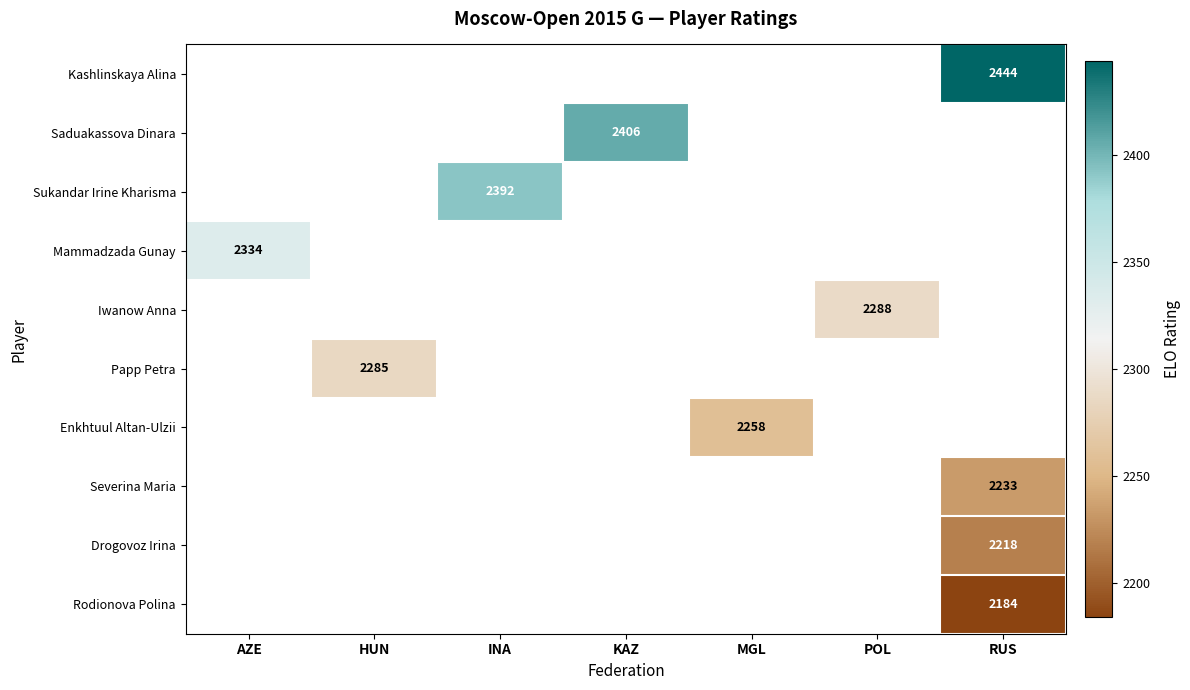

Is the value of Mammadzada Gunay at AZE greater than the value of Sukandar Irine Kharisma at INA?

No